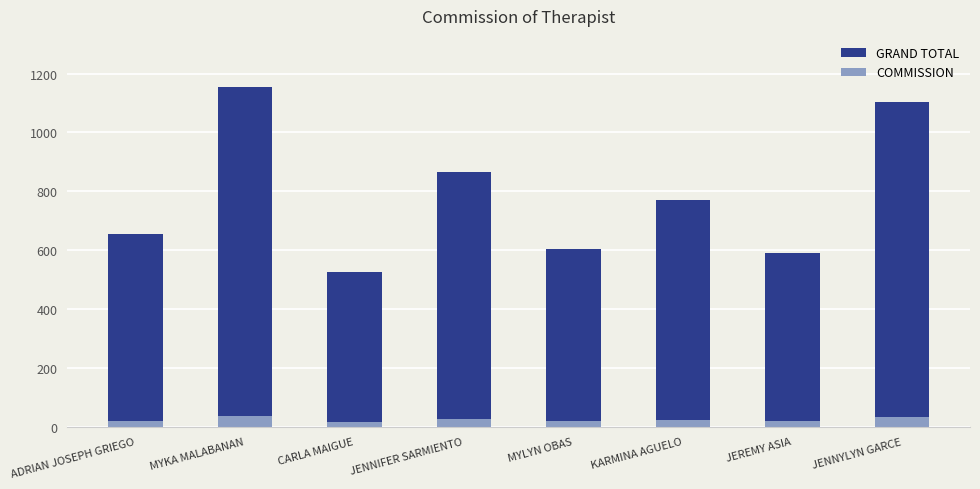

At which label is COMMISSION closest to 25?

JENNIFER SARMIENTO